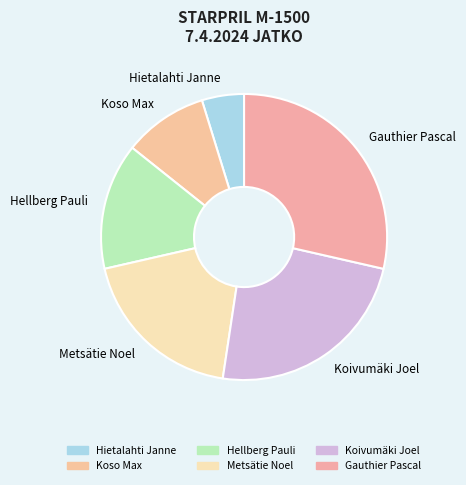

Is it true that Koivumäki Joel is 31% of the pie?

False